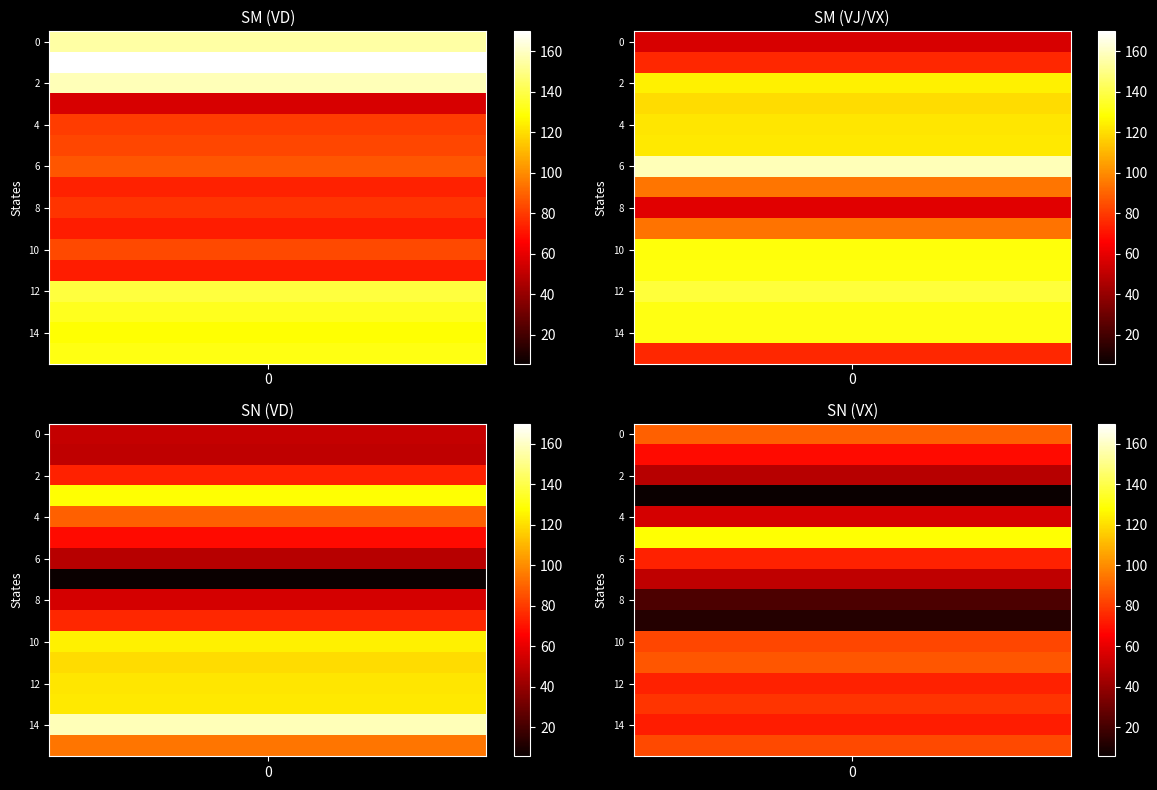

What is the average value of the SN_VD series?

86.8